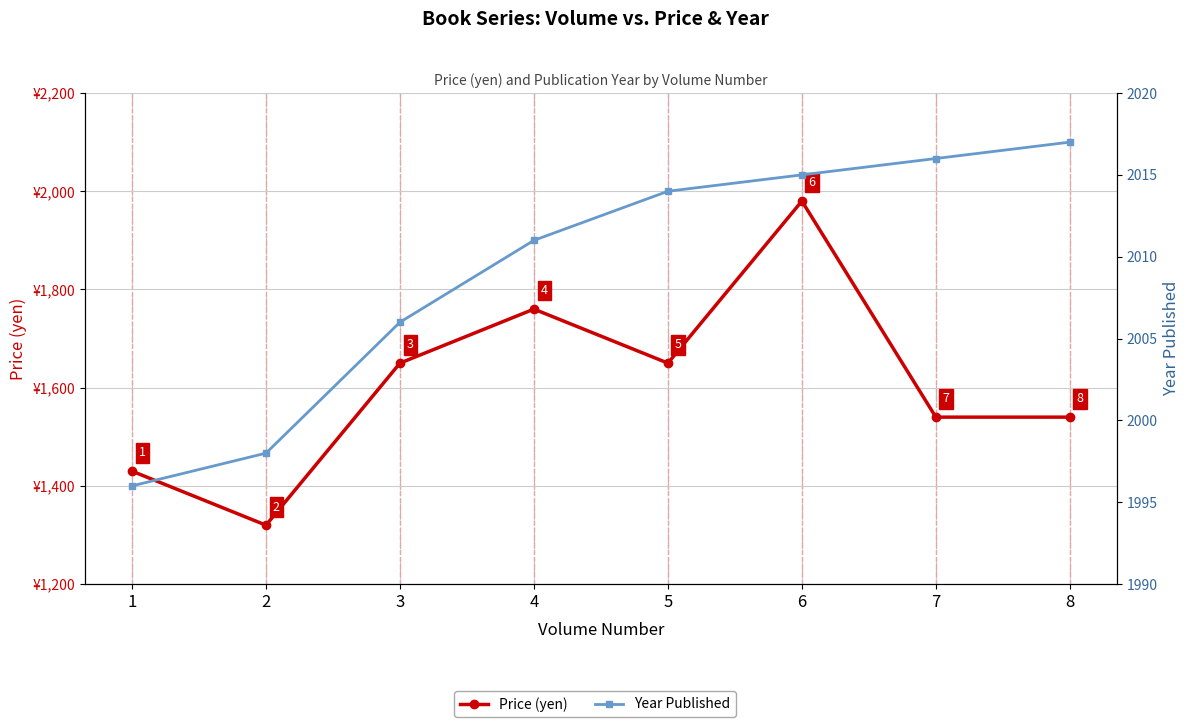

Which has a higher value, 7 or 8?

7